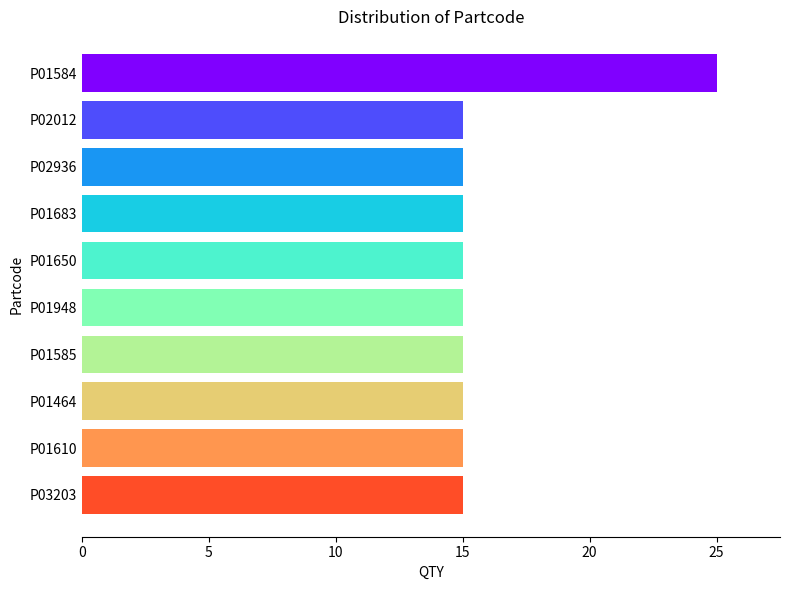

What is the change in value from P01584 to P02936?

-10